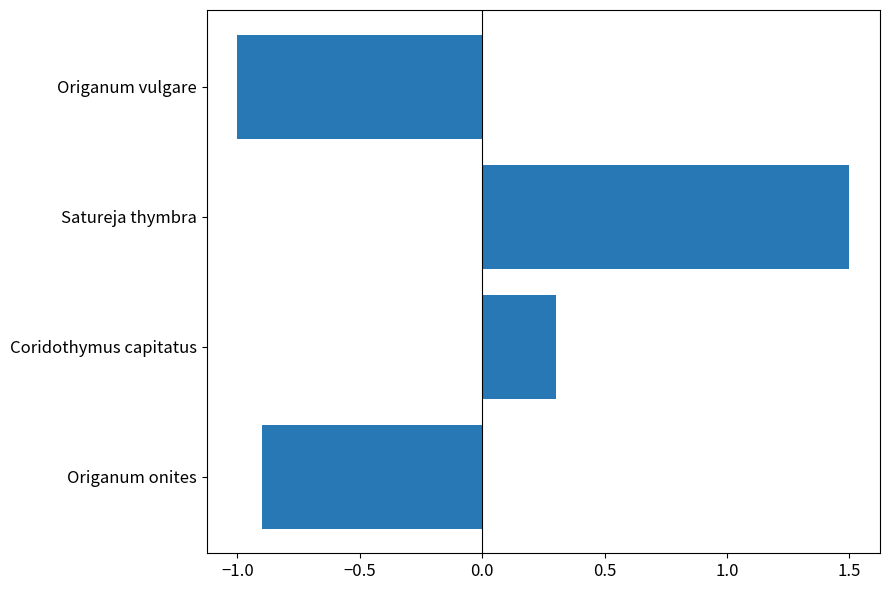

What is the difference between the second highest and minimum values?

1.3